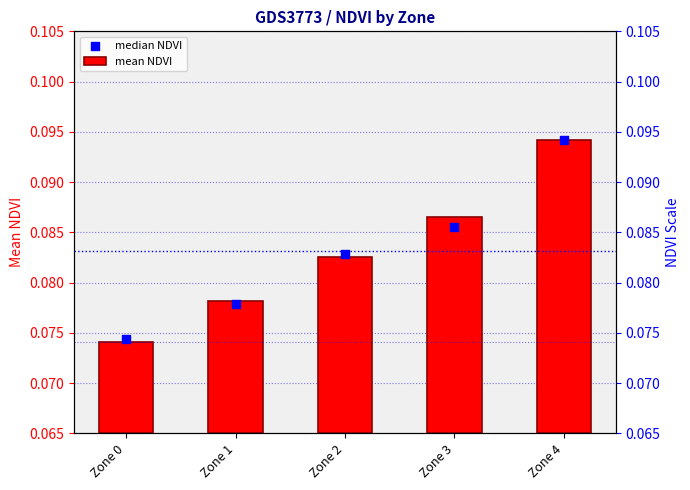

Which series contains the lowest Y value?

mean NDVI